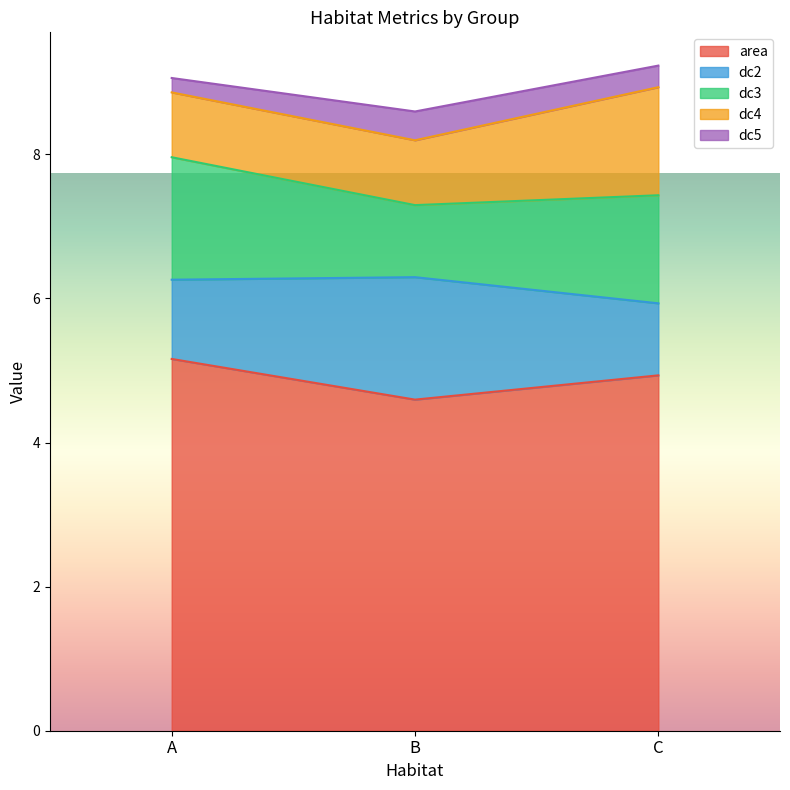

Is it true that area equals 4.6 at B?

True